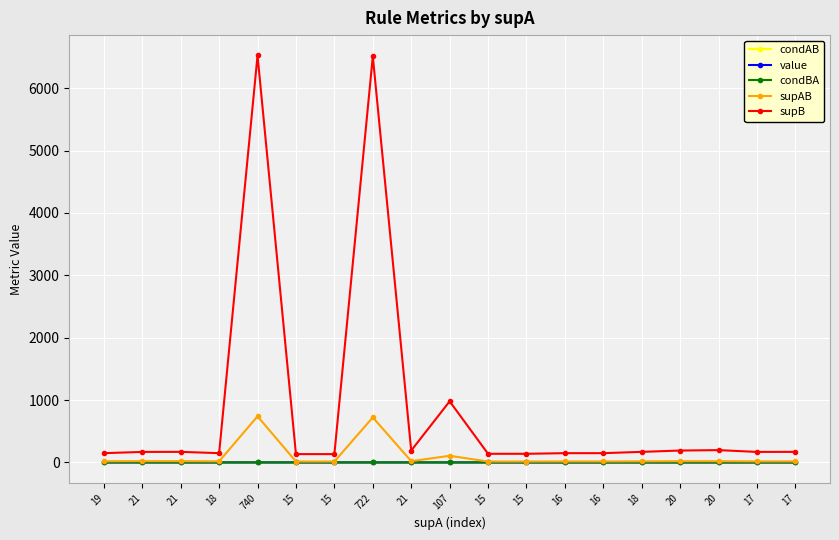

True or false: value and condAB intersect in this chart.

False